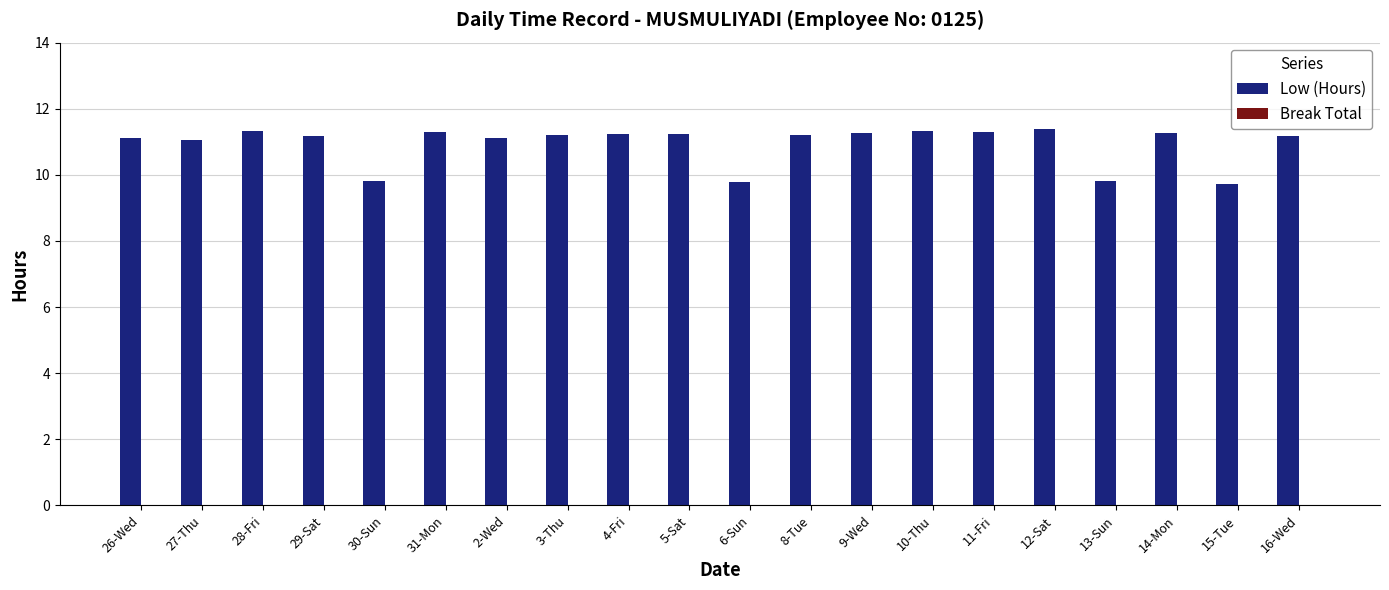

What is the average value?

10.9